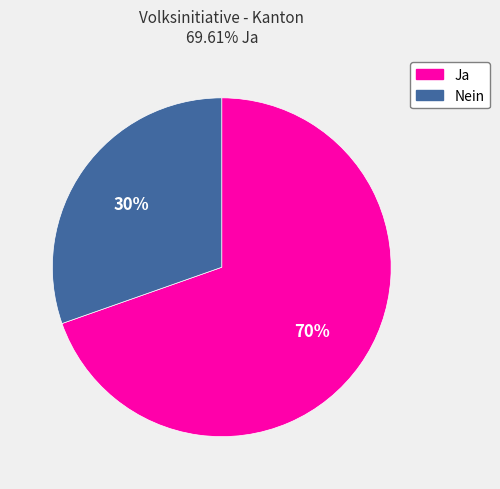

To the nearest percent, what is the average slice percentage?

50%